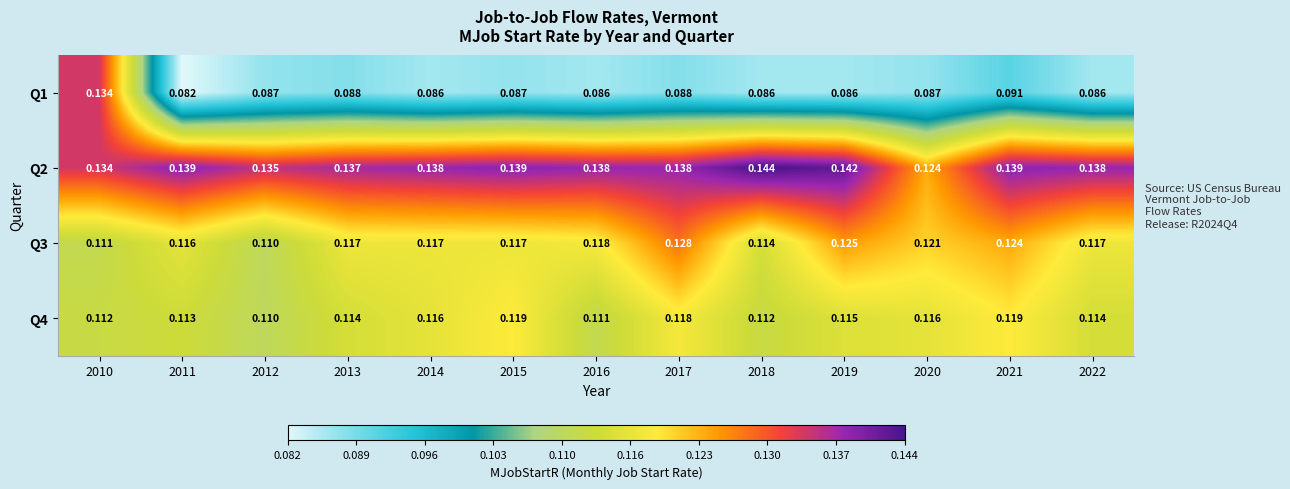

Is the value of Q3 at 2012 greater than the value of Q2 at 2011?

No